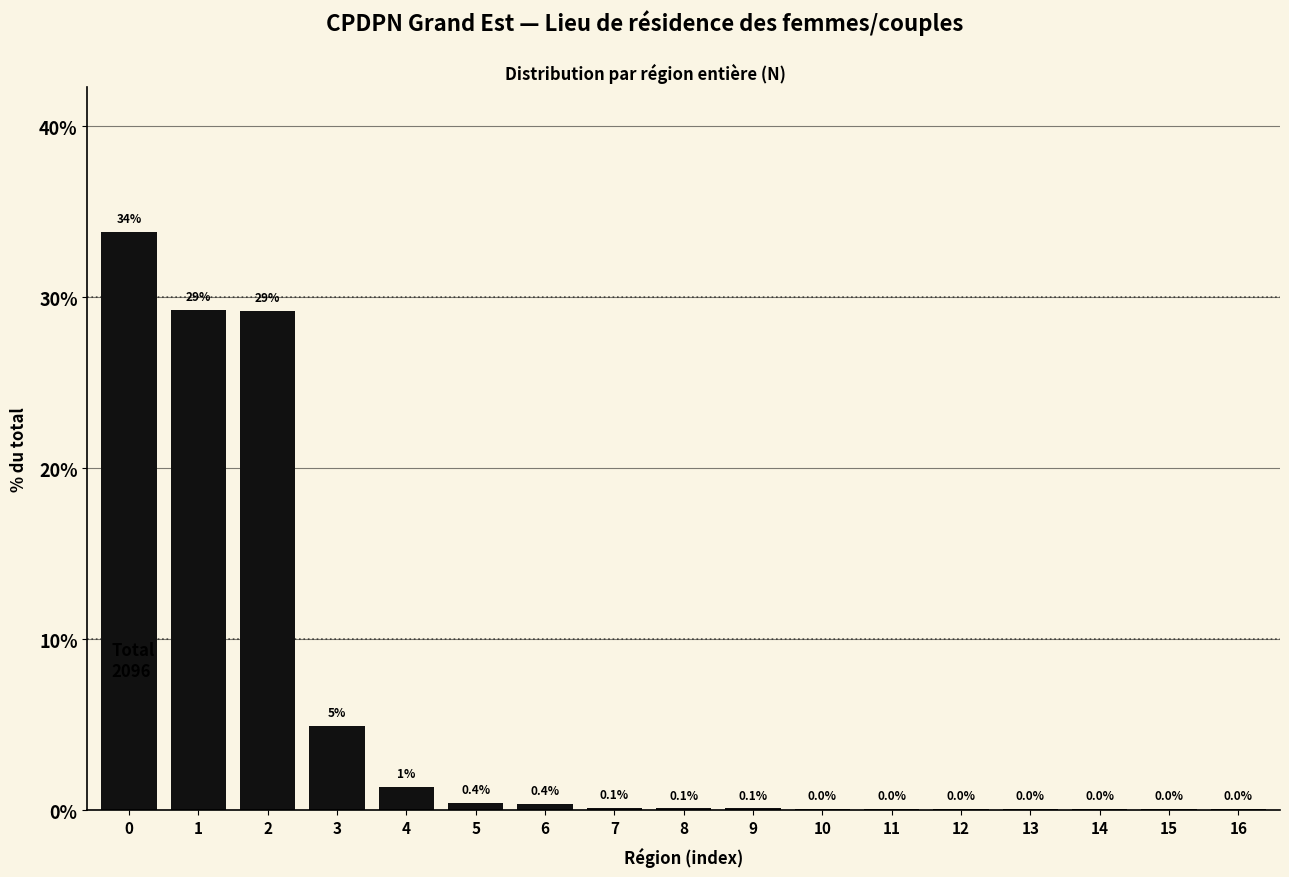

The value at 13 is 0.0. True or false?

True